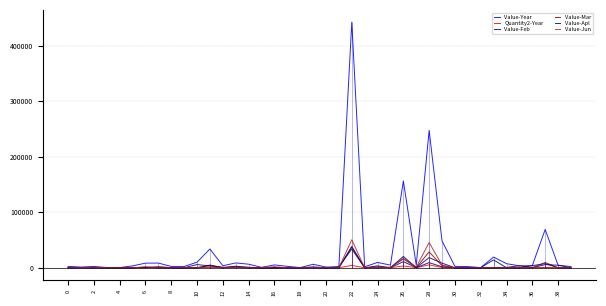

True or false: Quantity2-Year has more than 2 interior local peaks.

True